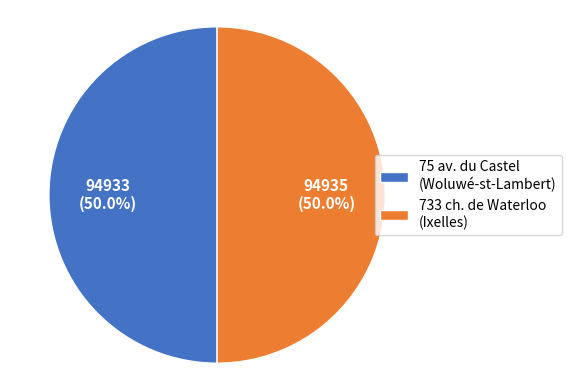

What percentage do 75 av. du Castel (Woluwé-st-Lambert) and 733 ch. de Waterloo (Ixelles) together represent?

100.0%